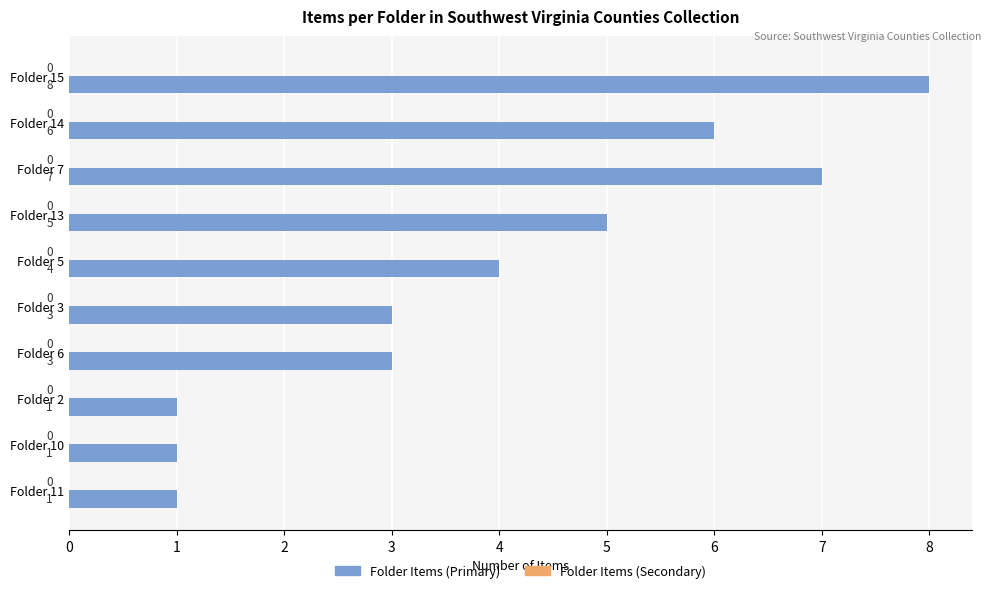

Is it true that the value at Folder 7 is 12?

False